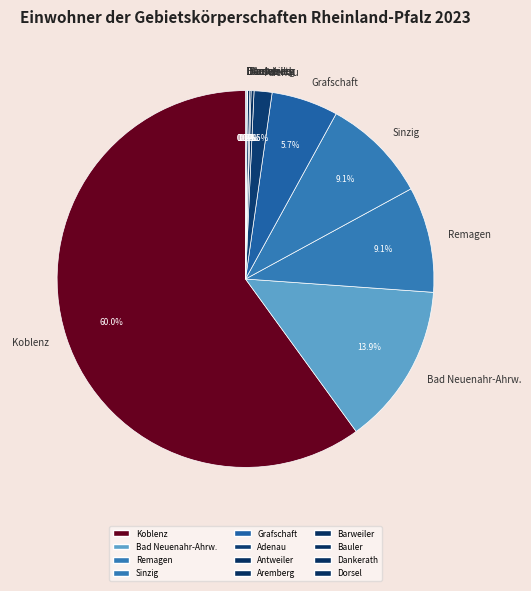

Which slice represents more than half of the pie?

Koblenz